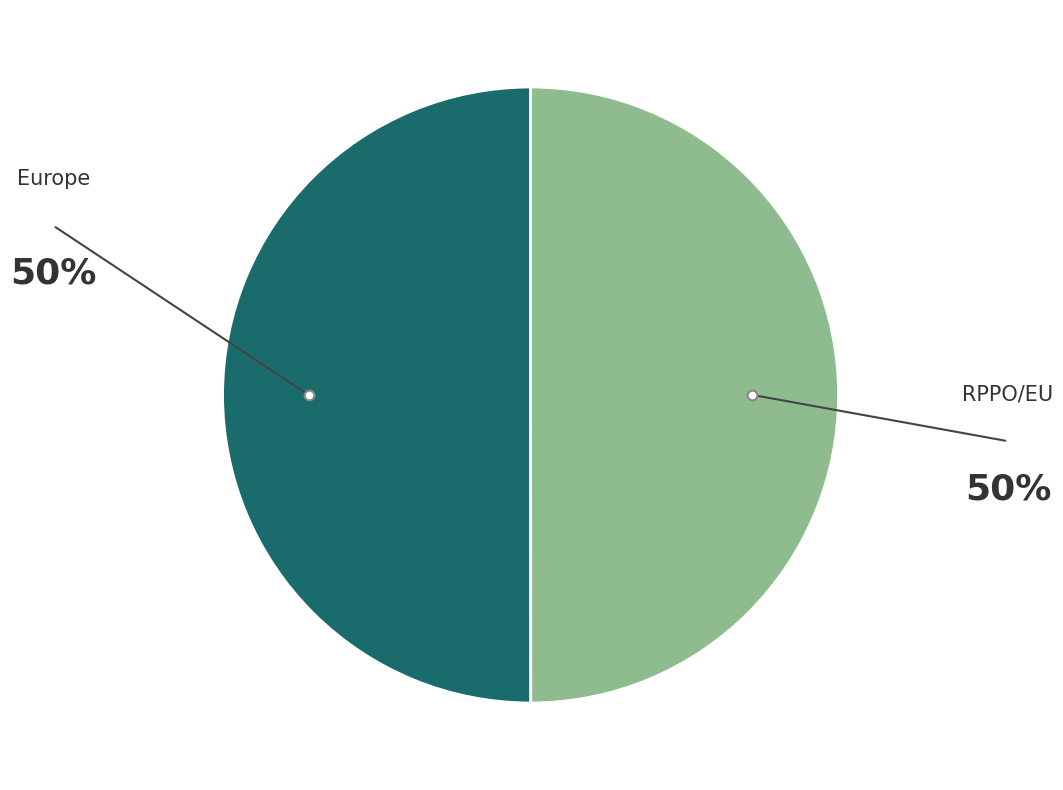

How many segments does this pie chart have?

2